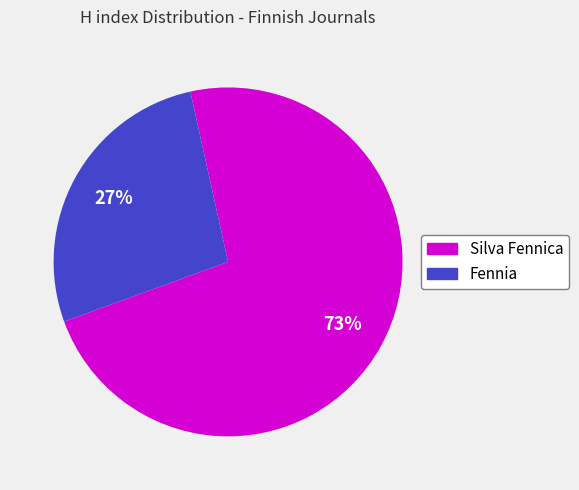

To the nearest percent, what is the difference between the Silva Fennica and Fennia slice percentages?

46%